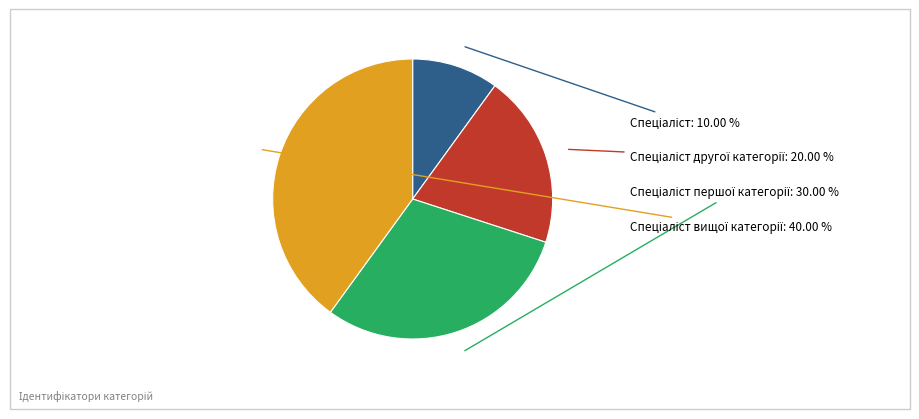

To the nearest percent, what is the difference between the largest and smallest slice percentages?

30%